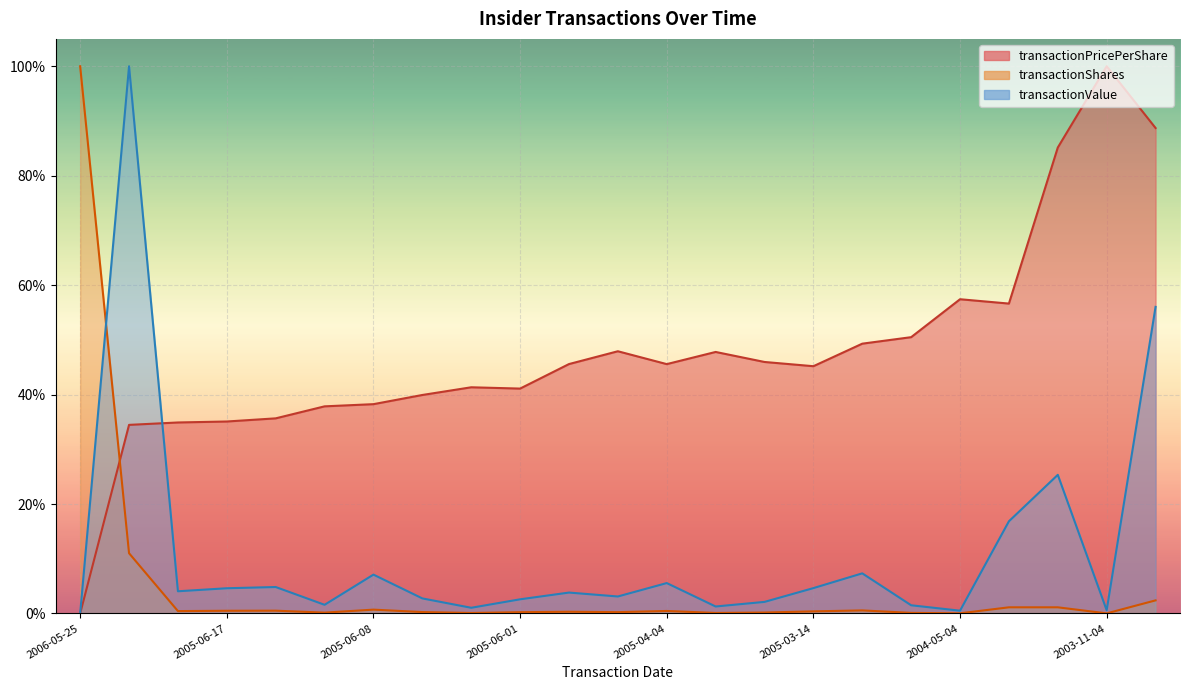

What is the difference between the second highest and second lowest values in the transactionPricePerShare series?

0.5